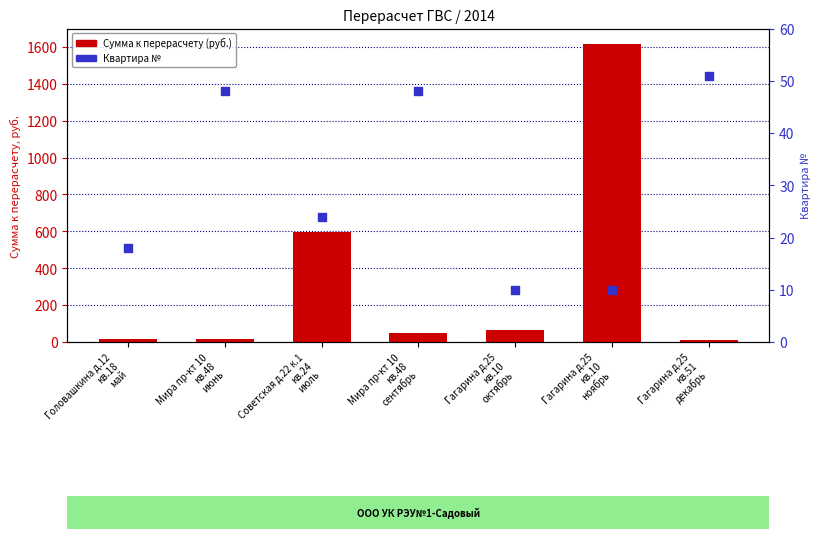

At how many categories does at least one series exceed 1332?

1